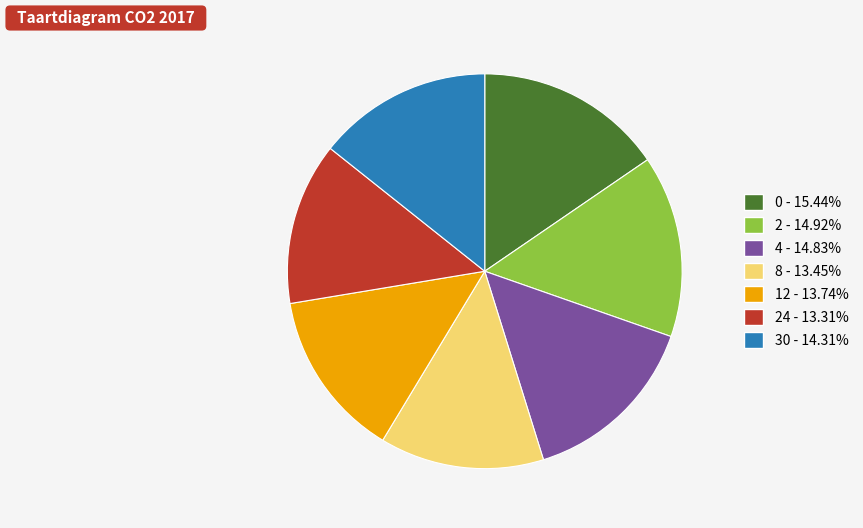

Is the sum of 30 - 14.31% and 4 - 14.83% greater than half?

No